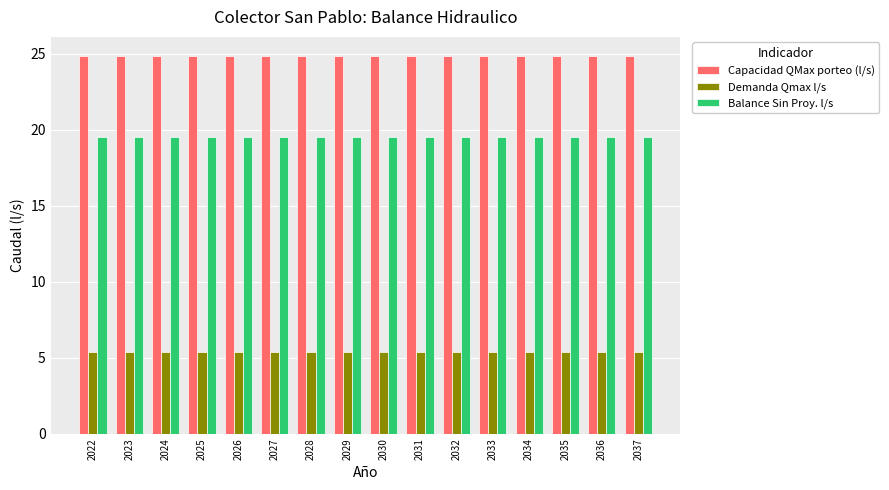

What are all the series names shown in the legend?

Capacidad QMax porteo (l/s), Demanda Qmax l/s, Balance Sin Proy. l/s